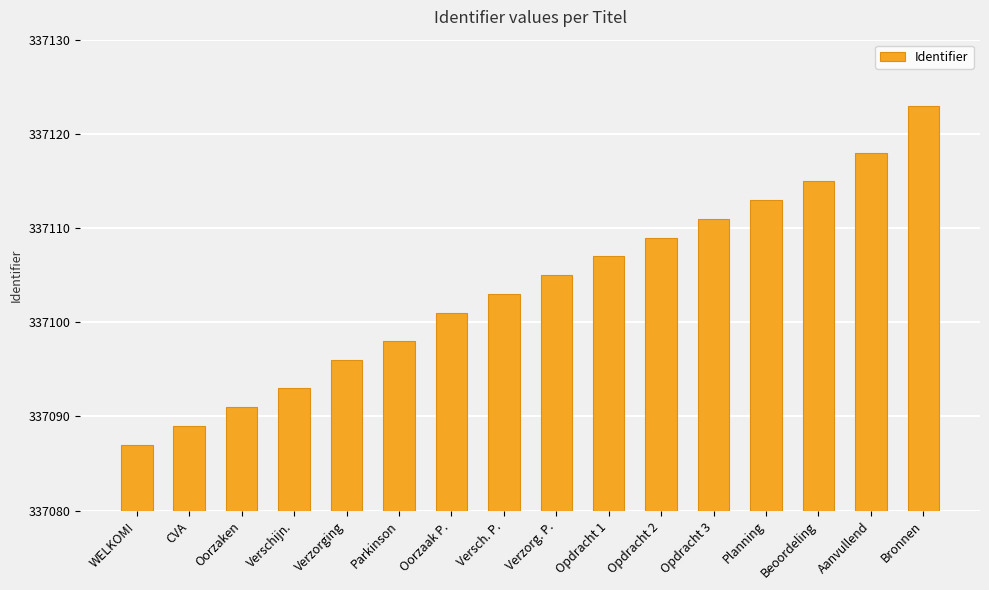

What is the ratio of the value at Verschijn. to the value at Opdracht 2?

1.0